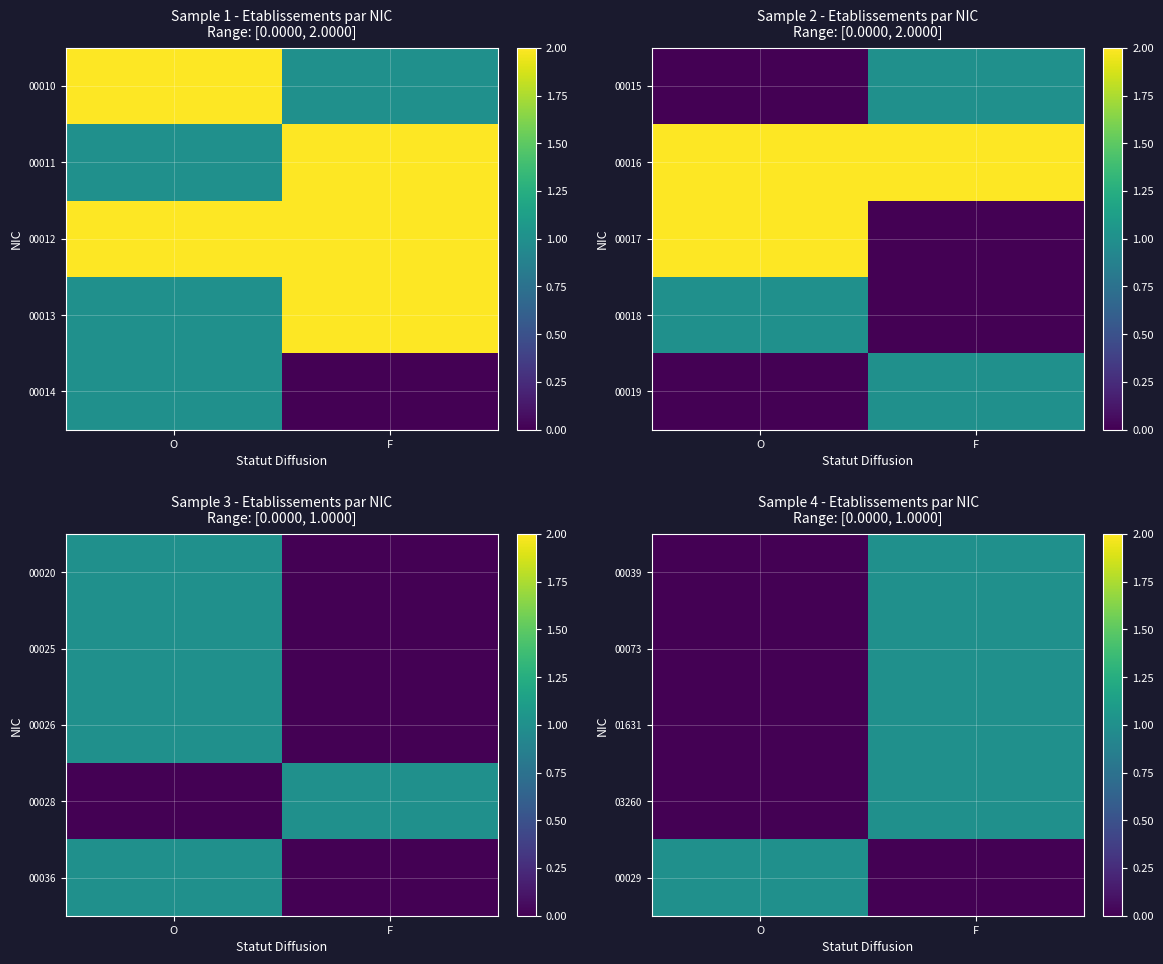

At which category is the sum across all series the highest?

F